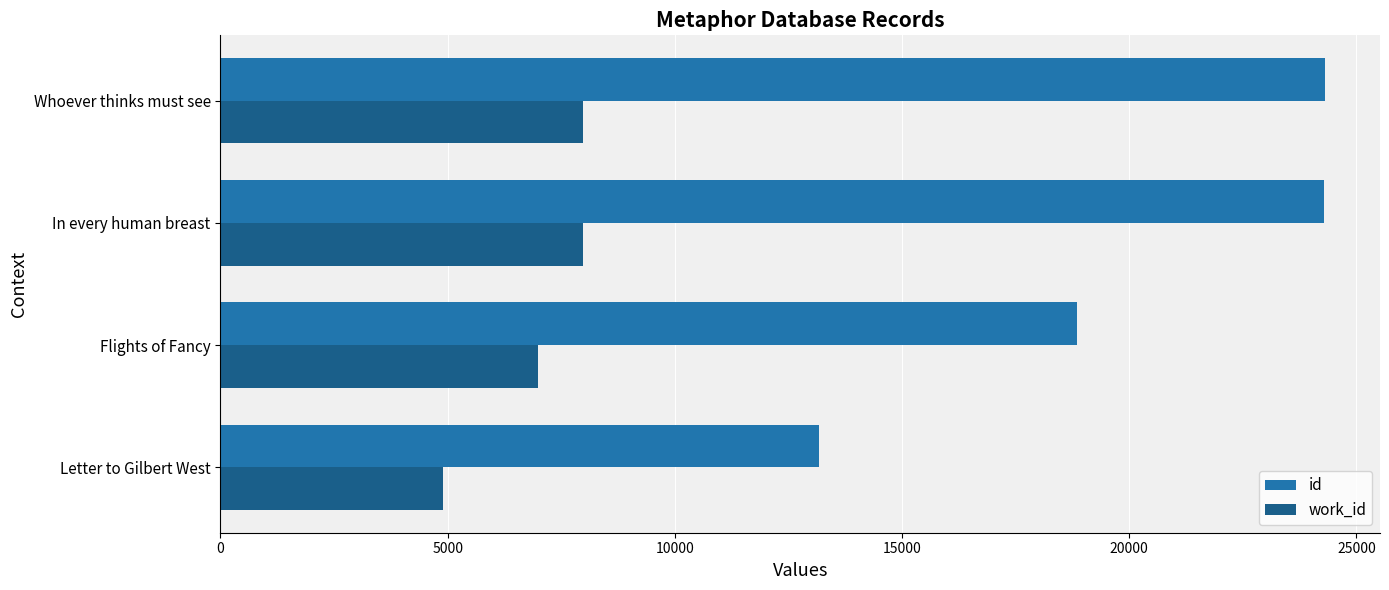

Between Letter to Gilbert West and In every human breast, which series saw the biggest shift?

id